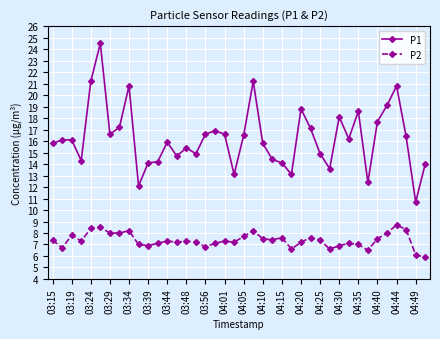

What is the lowest value of the P1 series?

10.7